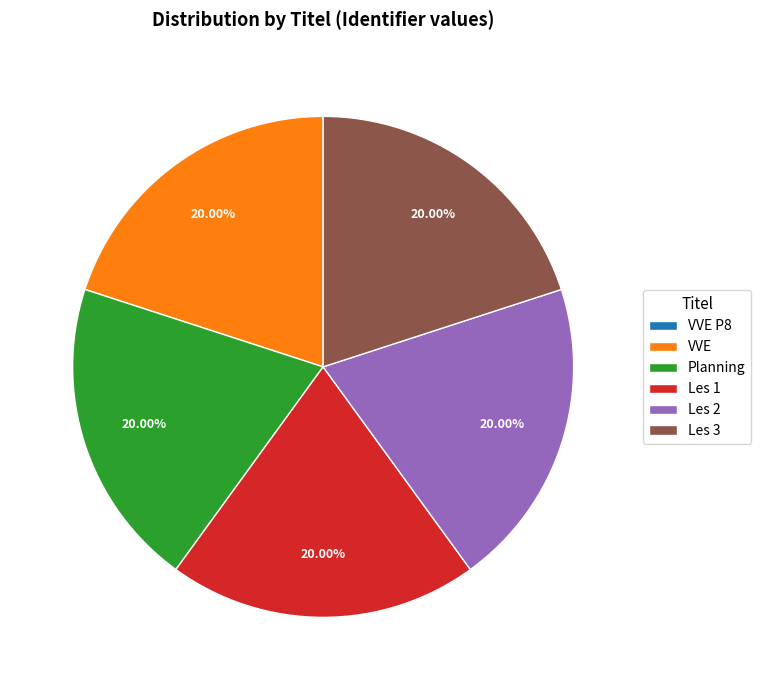

Do Les 1 and Les 3 together represent more than half of the pie?

No